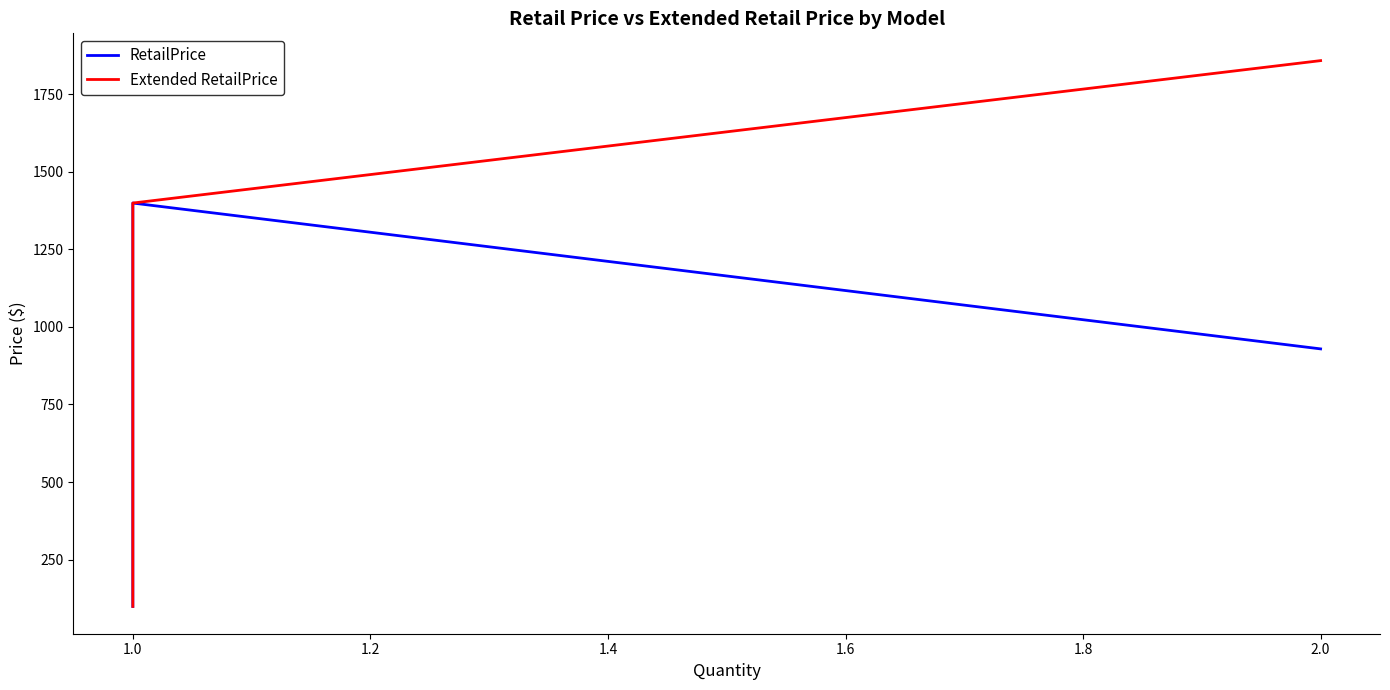

True or false: Extended RetailPrice and RetailPrice cross at least once.

False